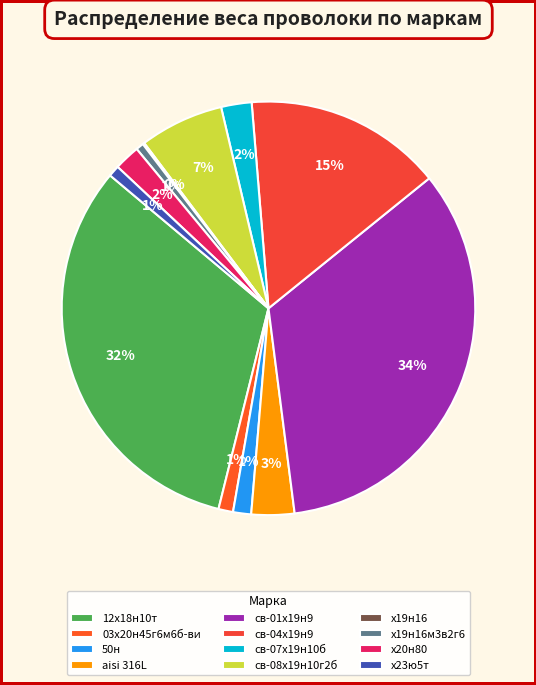

Is the sum of х19н16м3в2г6 and св-07х19н10б greater than half?

No